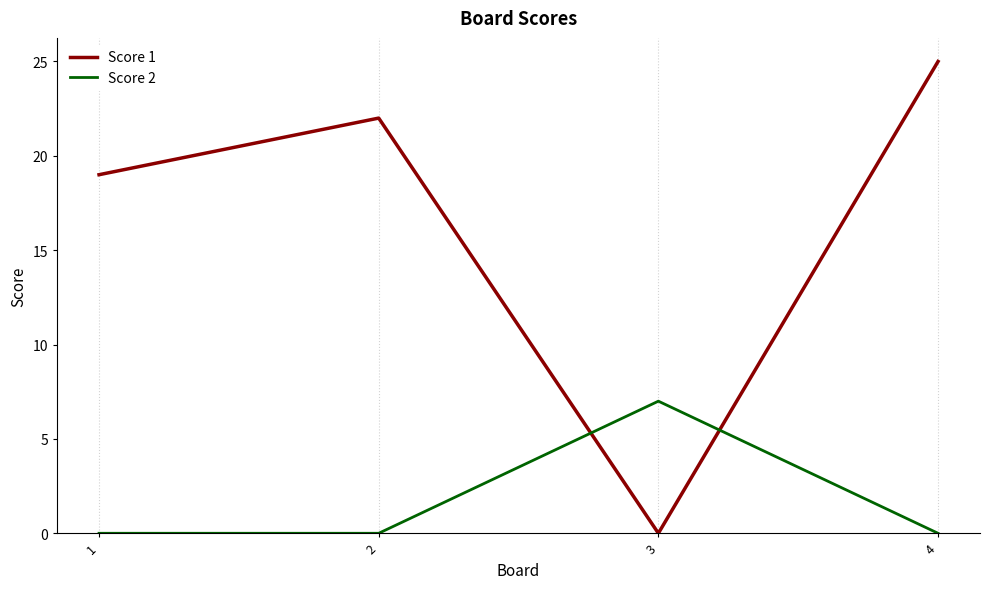

True or false: Score 2 and Score 1 cross at least once.

True